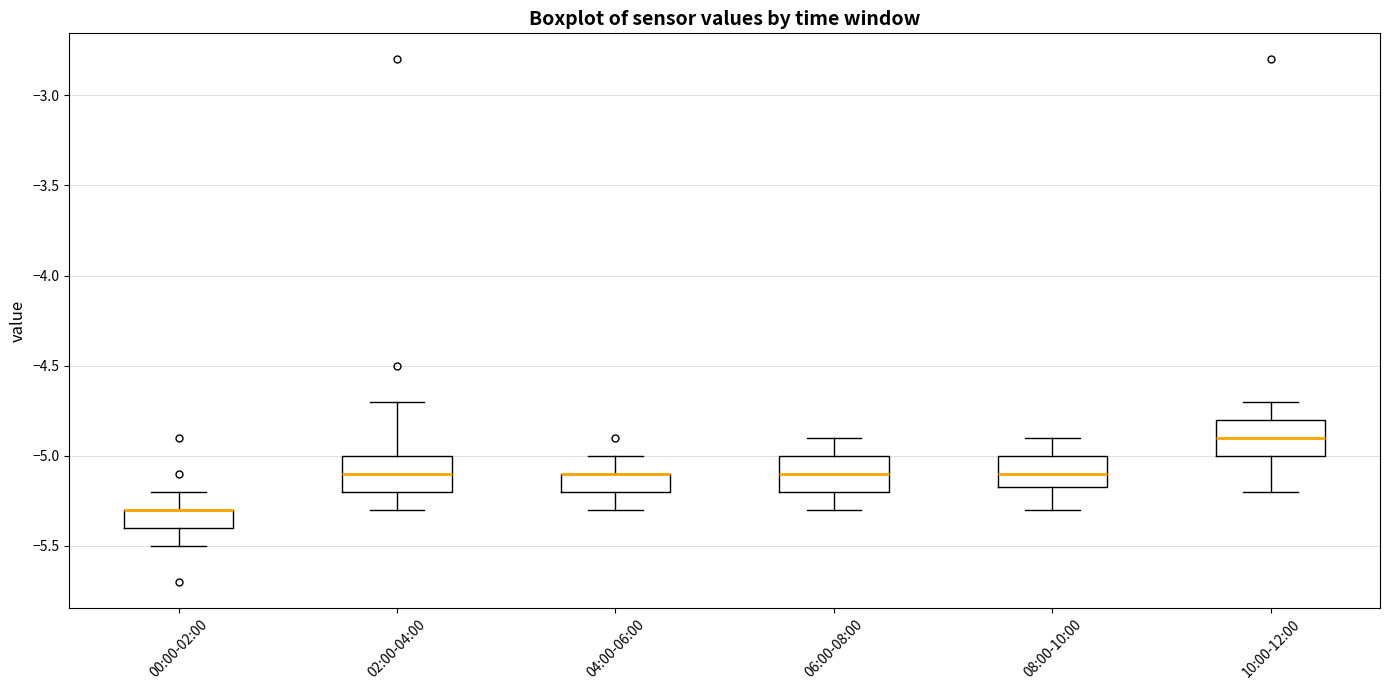

Reading left to right, read every box against the y-axis: the position of its median line, the range the box covers, and the ends of its whiskers. The values are not printed on the chart, so give them approximately, as read against the axis.

00:00-02:00: median -5.30 (drawn on the box's upper edge), box -5.40 to -5.30, whiskers -5.50 to -5.20
02:00-04:00: median -5.10, box -5.20 to -5.00, whiskers -5.30 to -4.70
04:00-06:00: median -5.10 (drawn on the box's upper edge), box -5.20 to -5.10, whiskers -5.30 to -5.00
06:00-08:00: median -5.10, box -5.20 to -5.00, whiskers -5.30 to -4.90
08:00-10:00: median -5.10, box -5.15 to -5.00, whiskers -5.30 to -4.90
10:00-12:00: median -4.90, box -5.00 to -4.80, whiskers -5.20 to -4.70